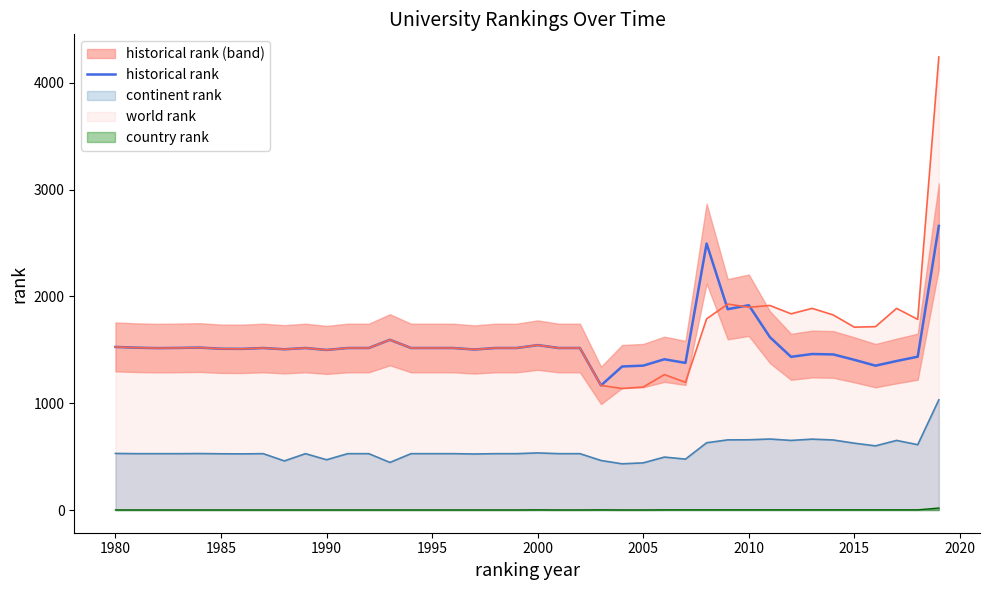

What is the lowest value of the historical rank series?

1167.0